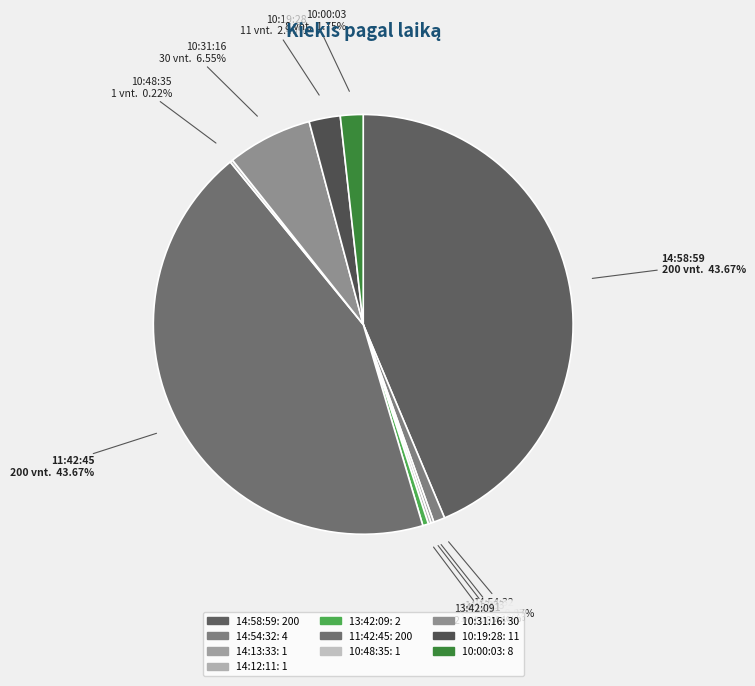

Is there a majority slice in this chart?

No